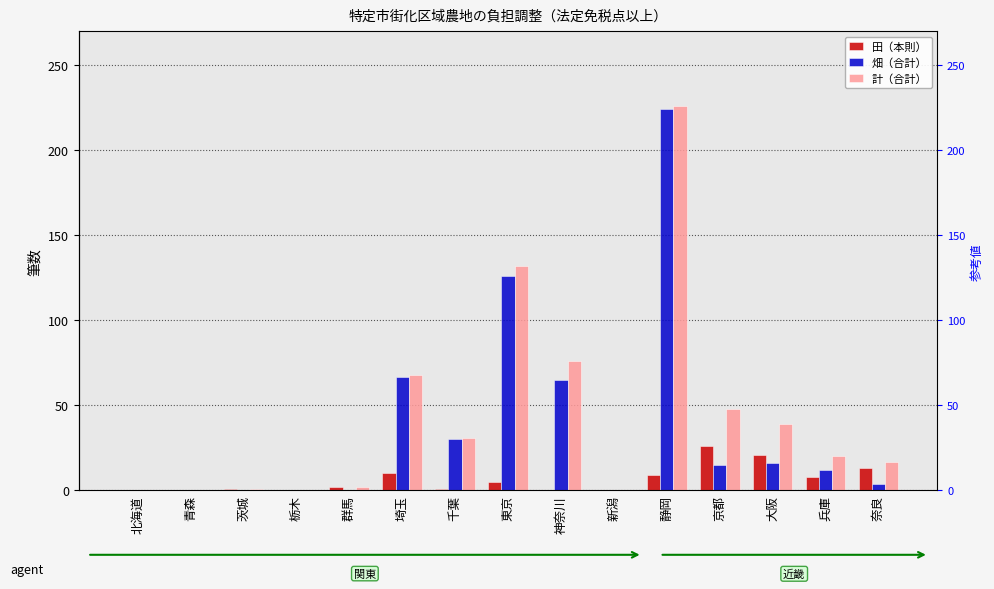

Reading left to right, extract all data points from this chart.

田（本則）: 0	0	1	0	2	10	1	5	0	0	9	26	21	8	13
畑（合計）: 0	0	0	0	0	67	30	126	65	0	224	15	16	12	4
計（合計）: 0	0	1	0	2	68	31	132	76	0	226	48	39	20	17